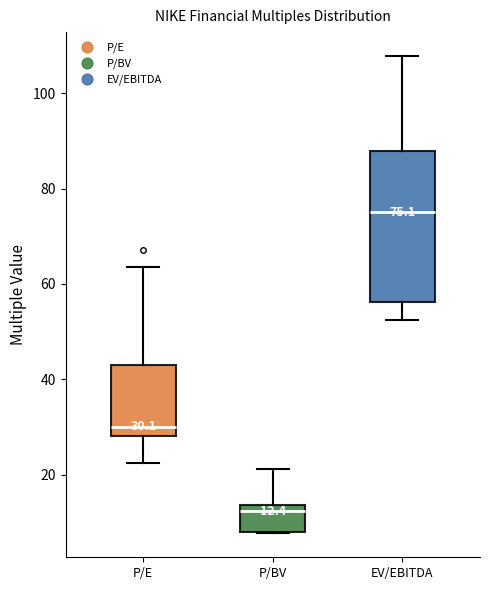

Which box is the tallest, from its lower edge to its upper edge?

EV/EBITDA